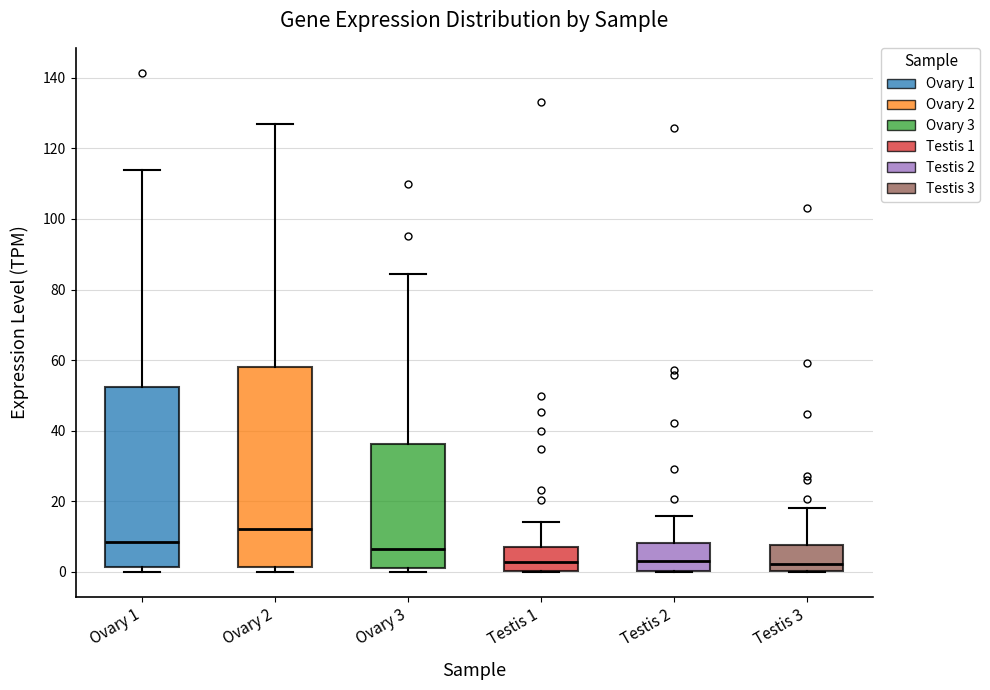

Reading left to right, transcribe this box plot: for each box, give where its median line is, the range the box spans, and where its two whiskers end, as read against the y-axis. The values are not printed on the chart, so give them approximately, as read against the axis.

Ovary 1: median 8, box 2 to 52, whiskers 0 to 114
Ovary 2: median 12, box 2 to 58, whiskers 0 to 126
Ovary 3: median 6, box 2 to 36, whiskers 0 to 84
Testis 1: median 2, box 0 to 6, whiskers 0 to 14
Testis 2: median 2, box 0 to 8, whiskers 0 to 16
Testis 3: median 2, box 0 to 8, whiskers 0 to 18